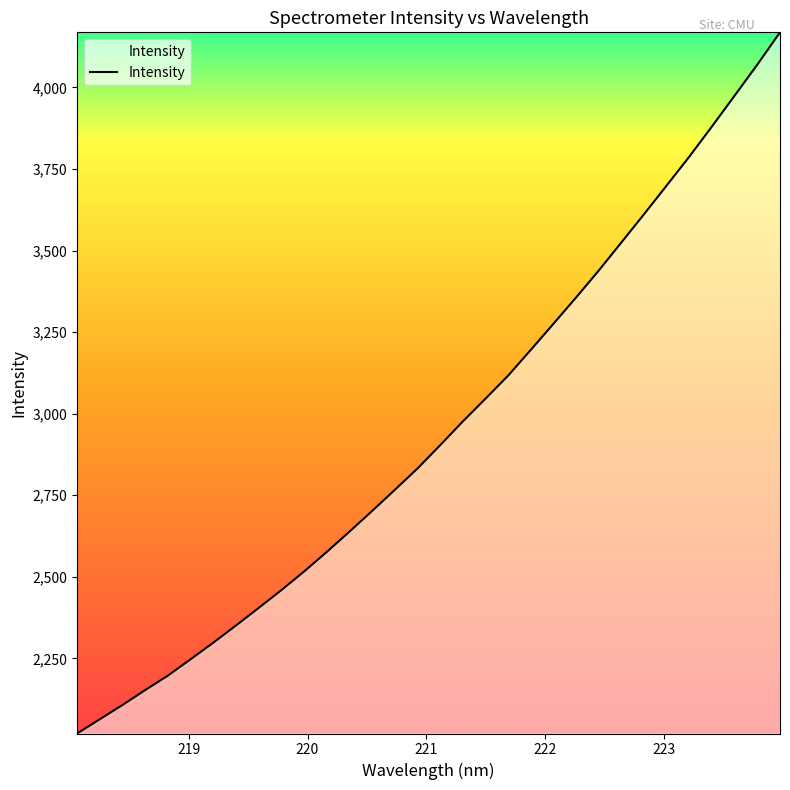

Reading left to right, transcribe all the data shown in this chart.

2020.0	2063.7	2107.5	2153.2	2197.4	2247.6	2298.3	2351.1	2404.8	2459.3	2516.3	2576.4	2638.5	2701.9	2766.6	2832.0	2903.4	2976.2	3046.0	3116.7	3195.7	3275.6	3356.3	3438.8	3525.1	3611.6	3699.7	3788.2	3880.7	3975.0	4069.9	4168.7